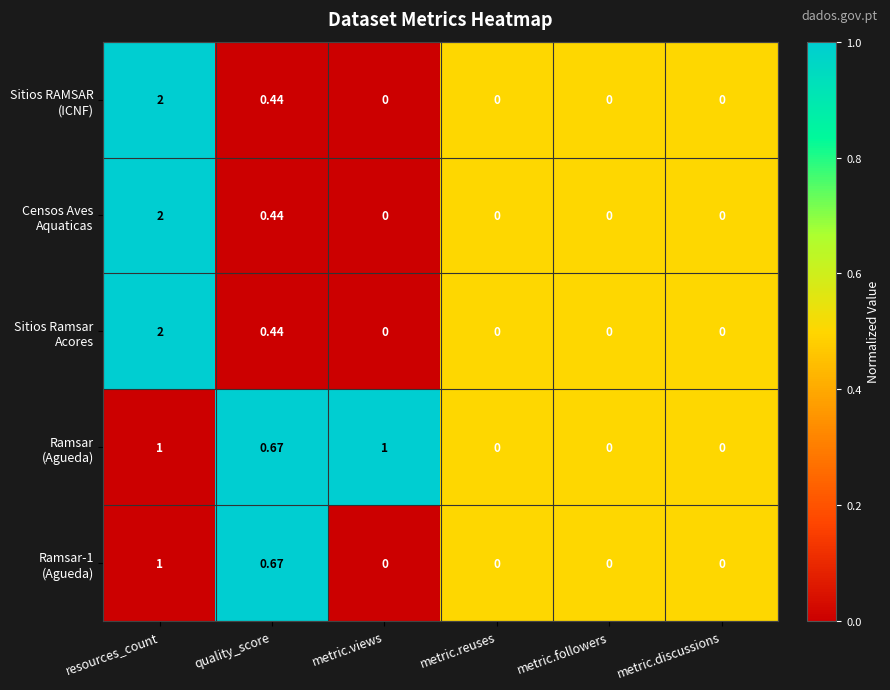

At which category is the sum across all series the highest?

resources_count